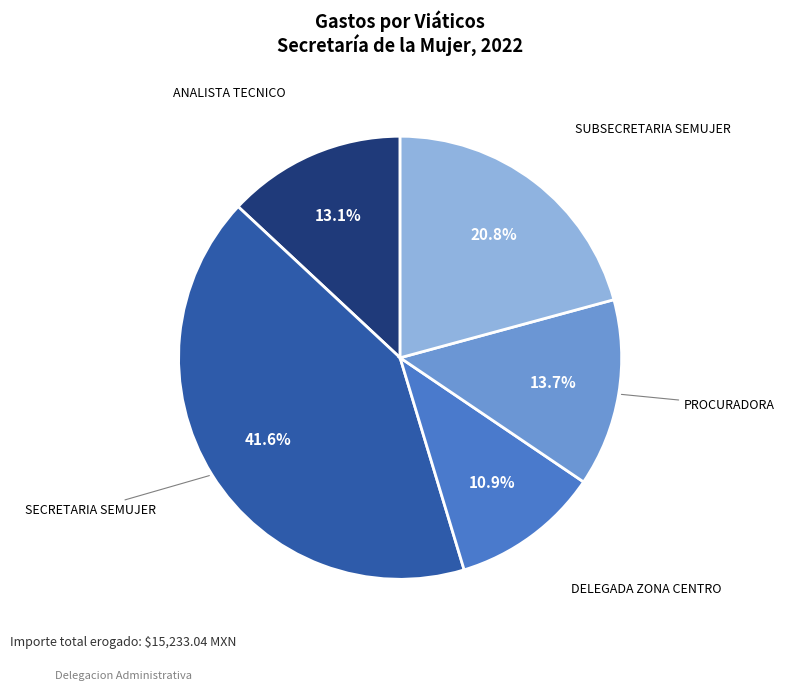

Which has a higher value, PROCURADORA or SECRETARIA SEMUJER?

SECRETARIA SEMUJER